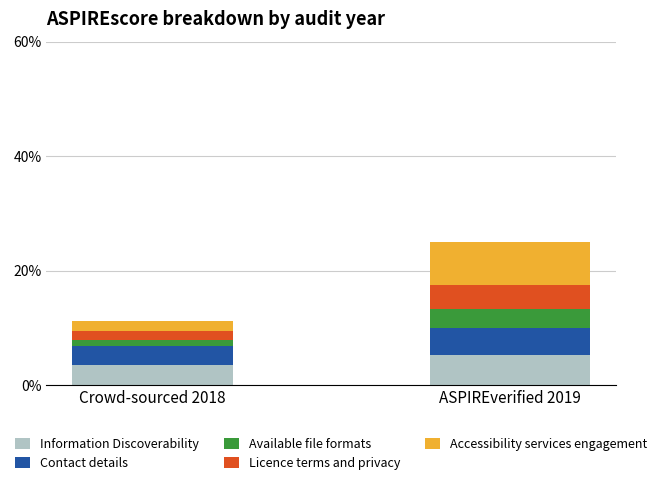

Reading left to right, what are the values for Information Discoverability?

3.5	5.4